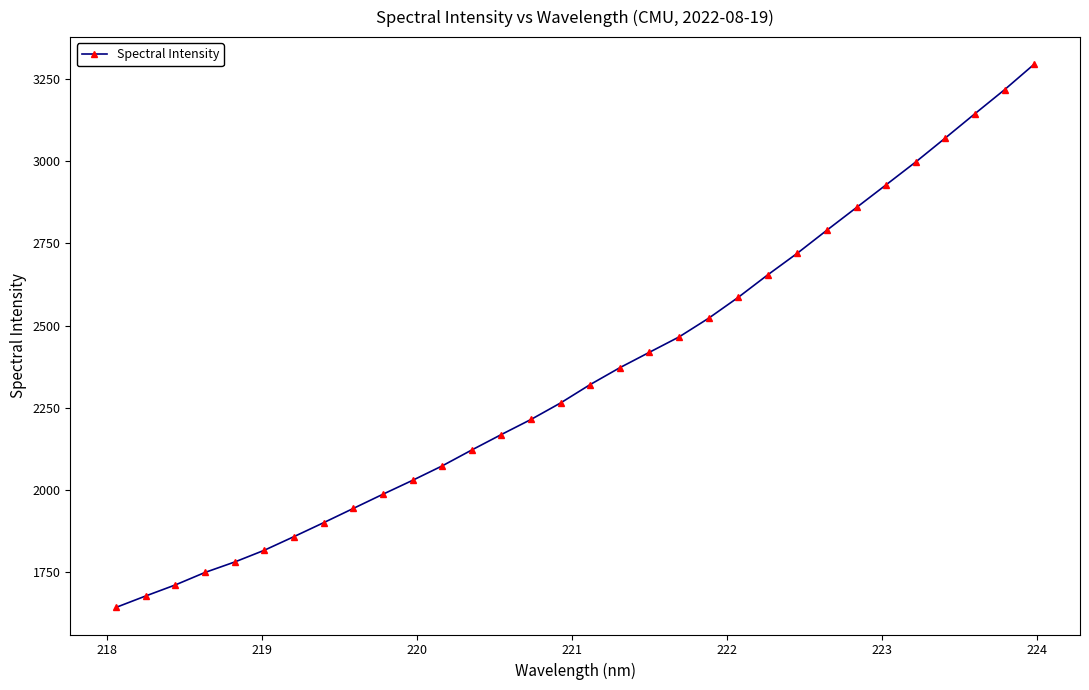

What is the value of the 8th point from the left?

1899.7